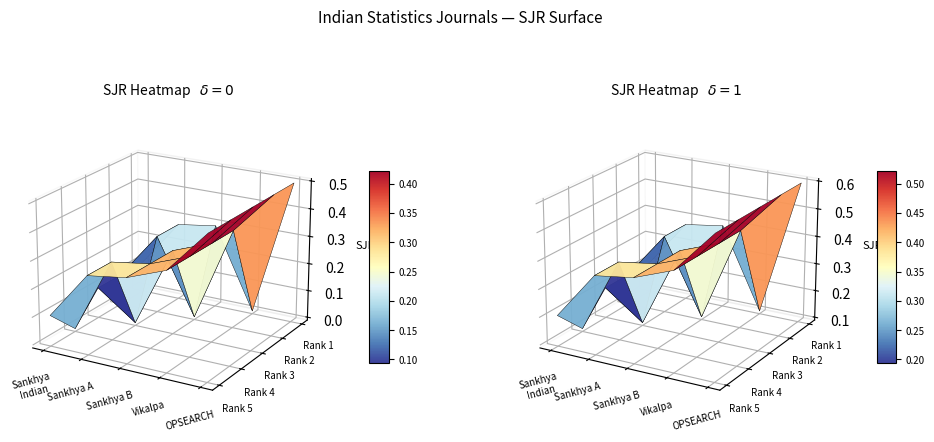

What is the minimum value for Vikalpa?

0.1